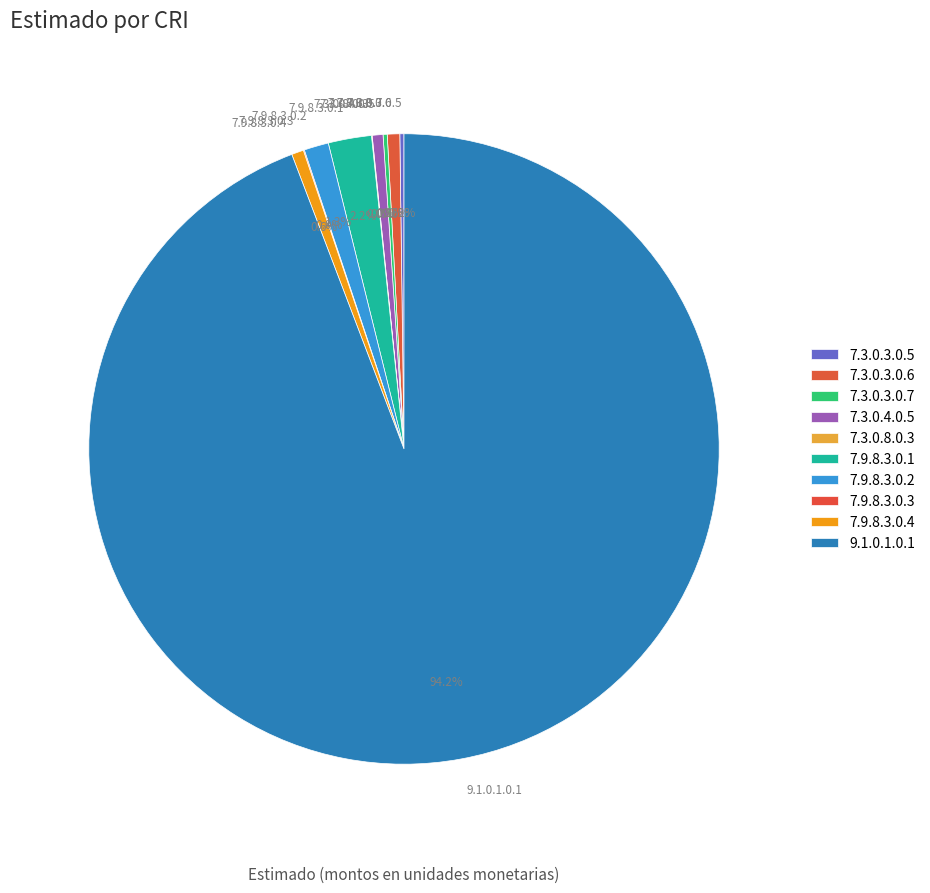

Which category accounts for the majority?

9.1.0.1.0.1